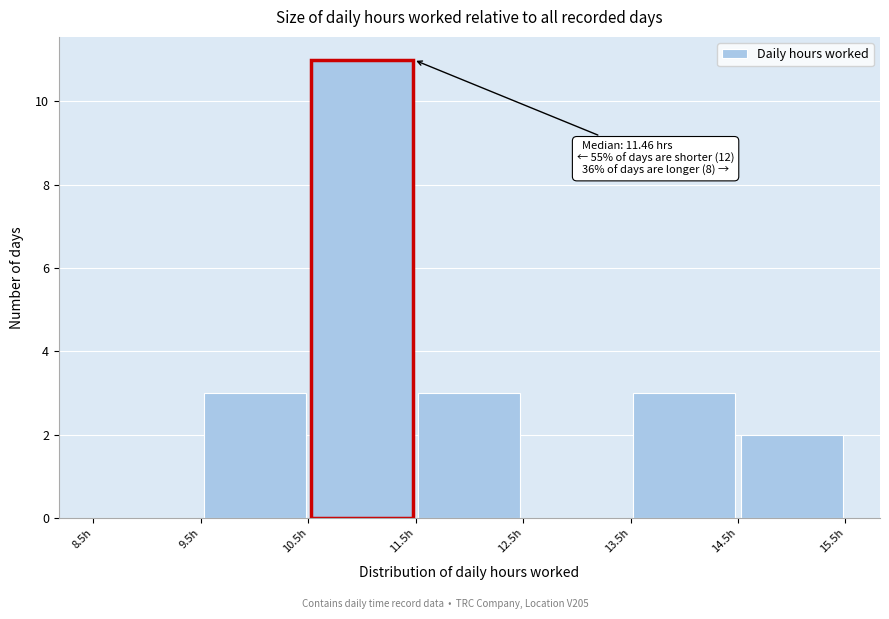

Over which range of the x-axis is the bar tallest?

10.5 to 11.5